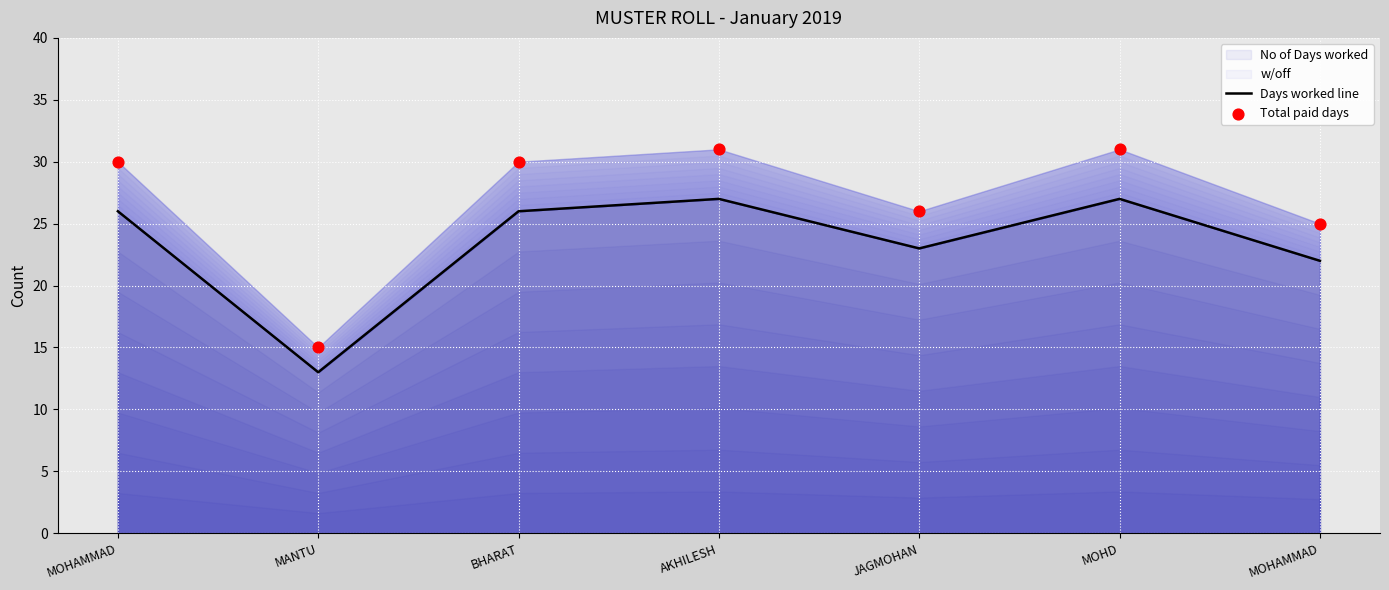

Which series has the largest total across all categories?

Total paid days